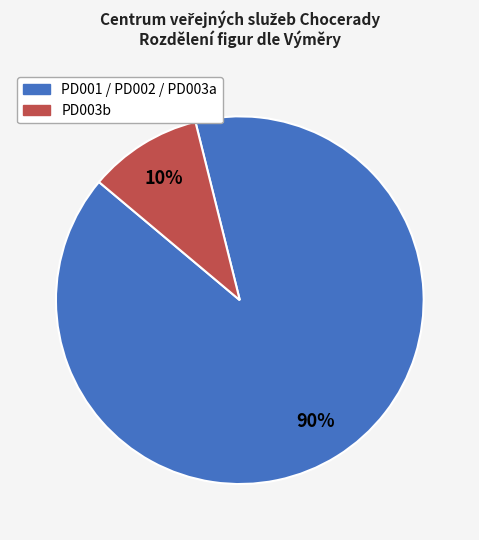

To the nearest percent, what is the difference between the largest and smallest slice percentages?

80%